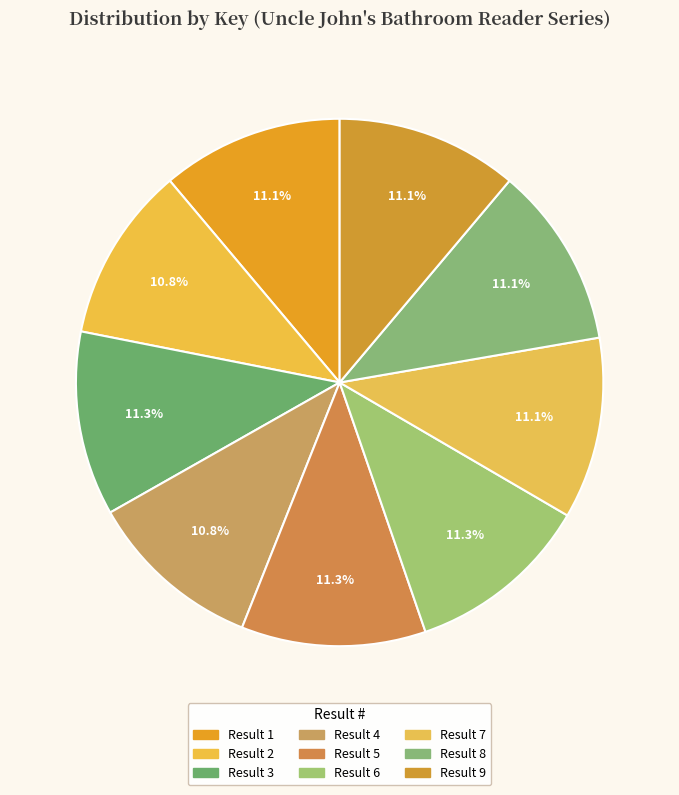

To the nearest percent, what is the average slice percentage?

11%